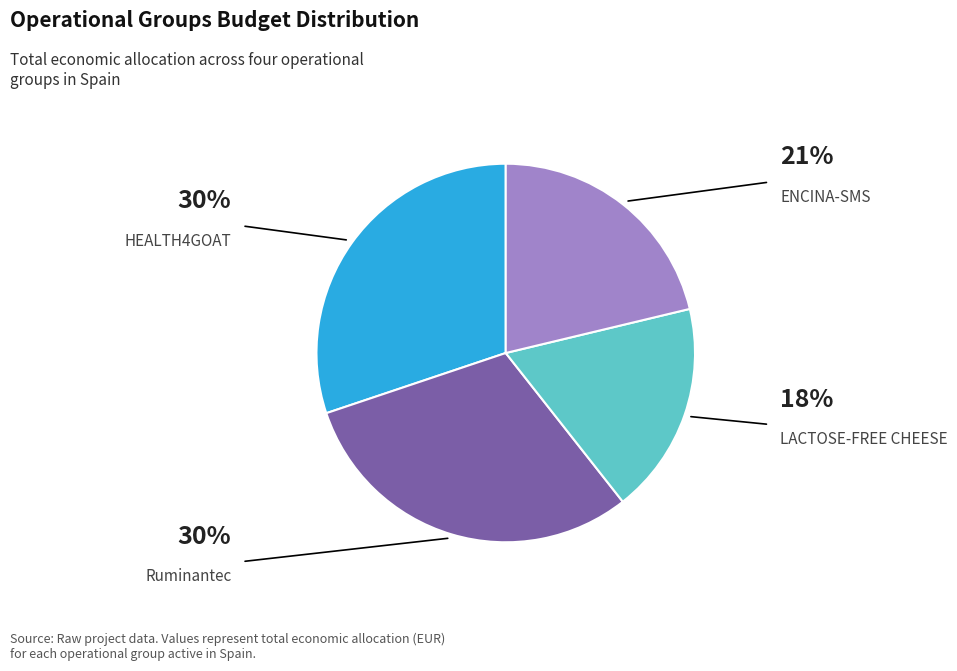

Is there a majority slice in this chart?

No